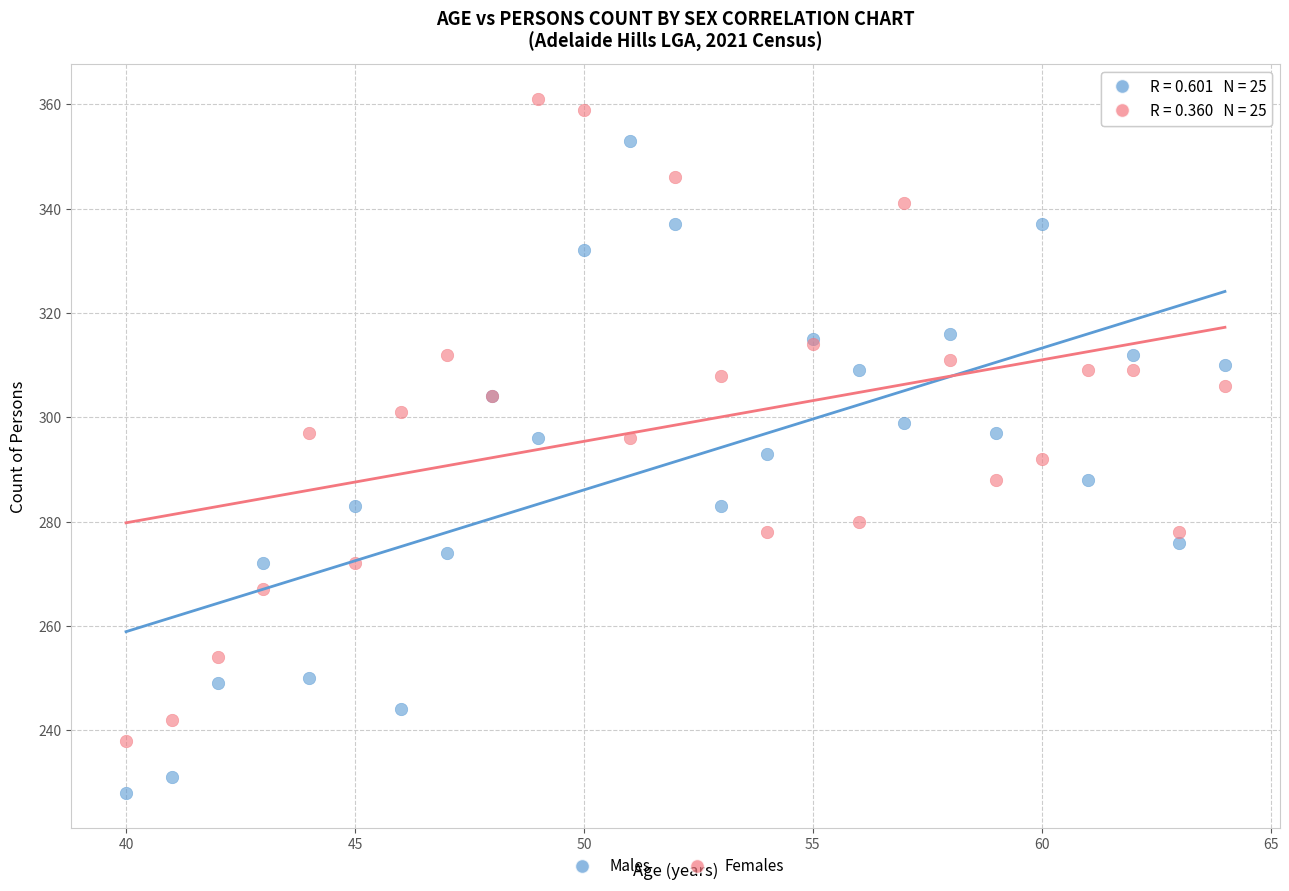

Which series reaches the minimum Y coordinate?

Males